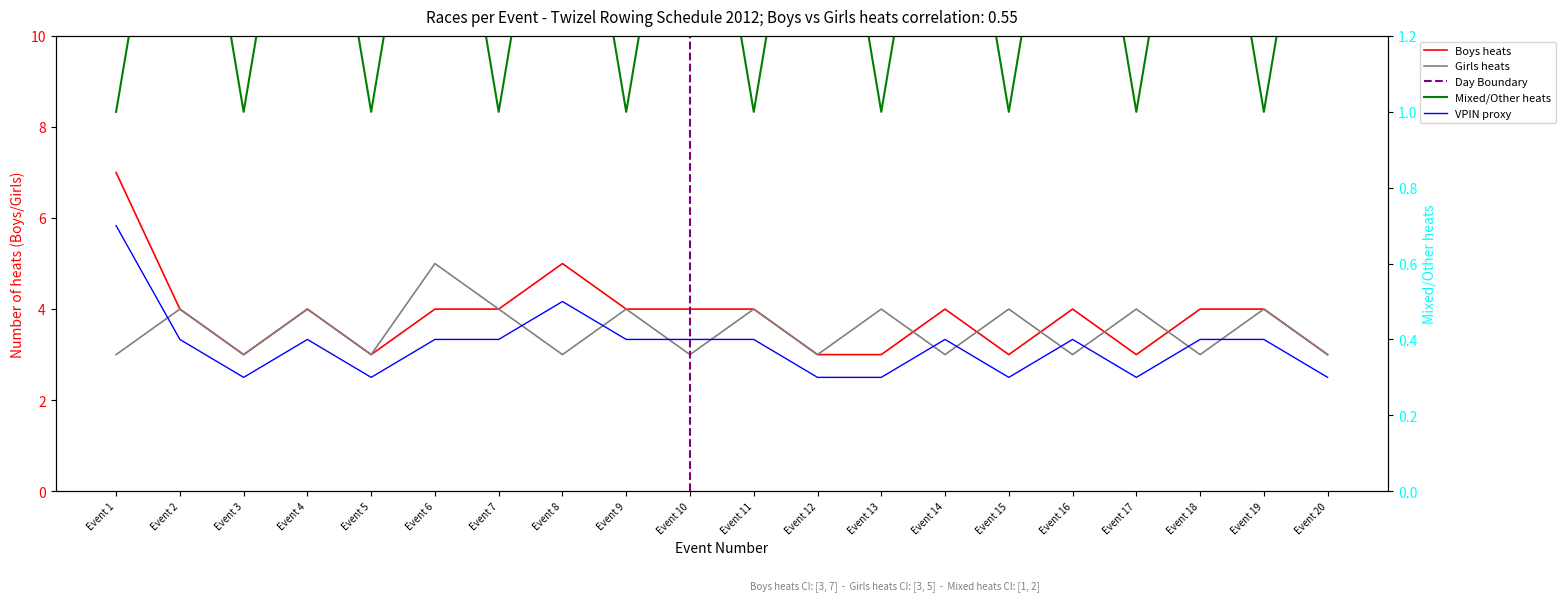

What is the value of the Girls heats point at the 19th from the left?

4